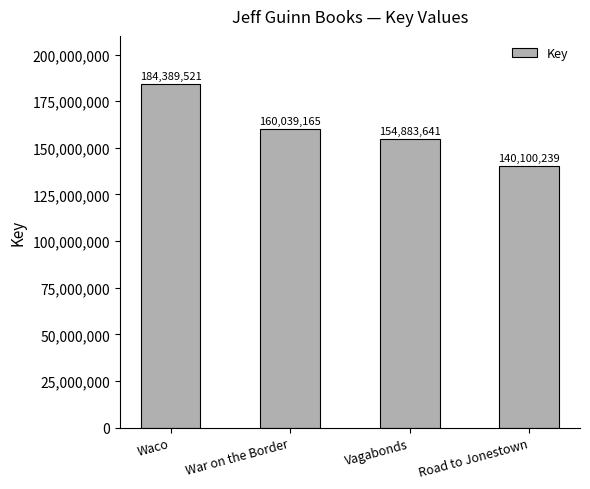

Reading left to right, what are all the values shown in this chart?

184389521	160039165	154883641	140100239